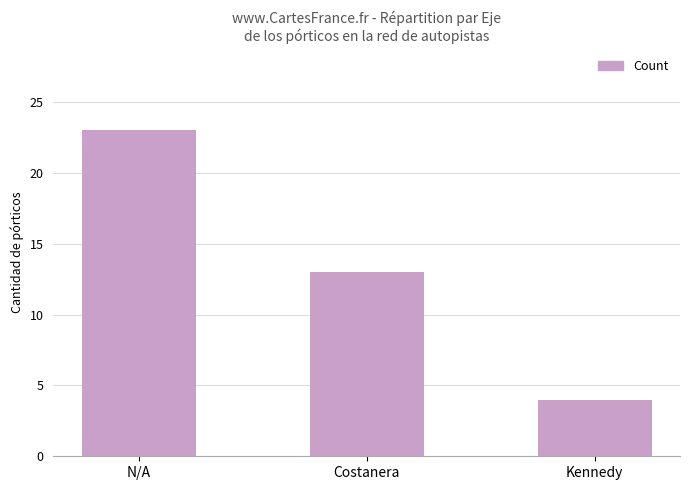

How many values are between 4 and 23?

3